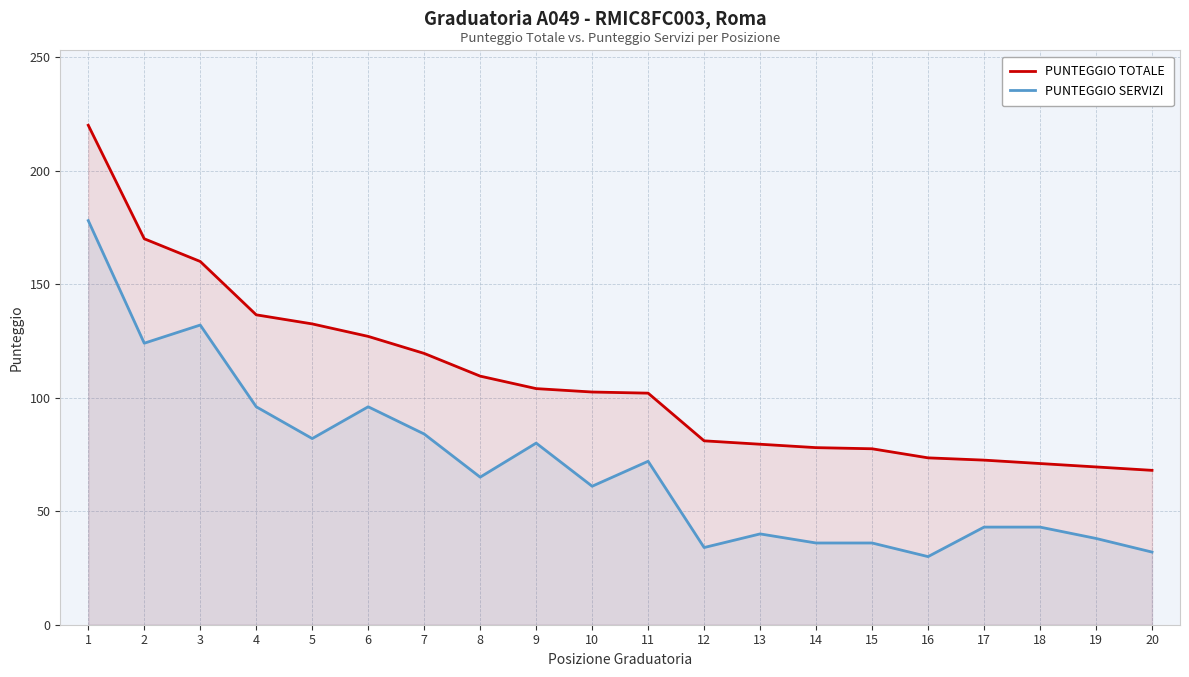

The PUNTEGGIO TOTALE series shows 149.7 at 8. True or false?

False